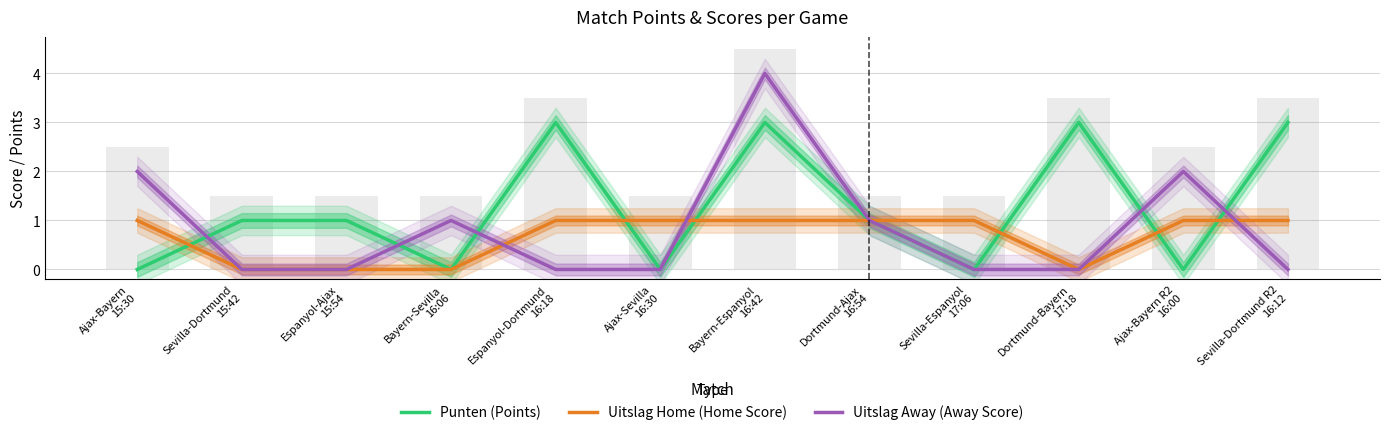

What is the label of the 8th bar from the left?

Dortmund-Ajax
16:54